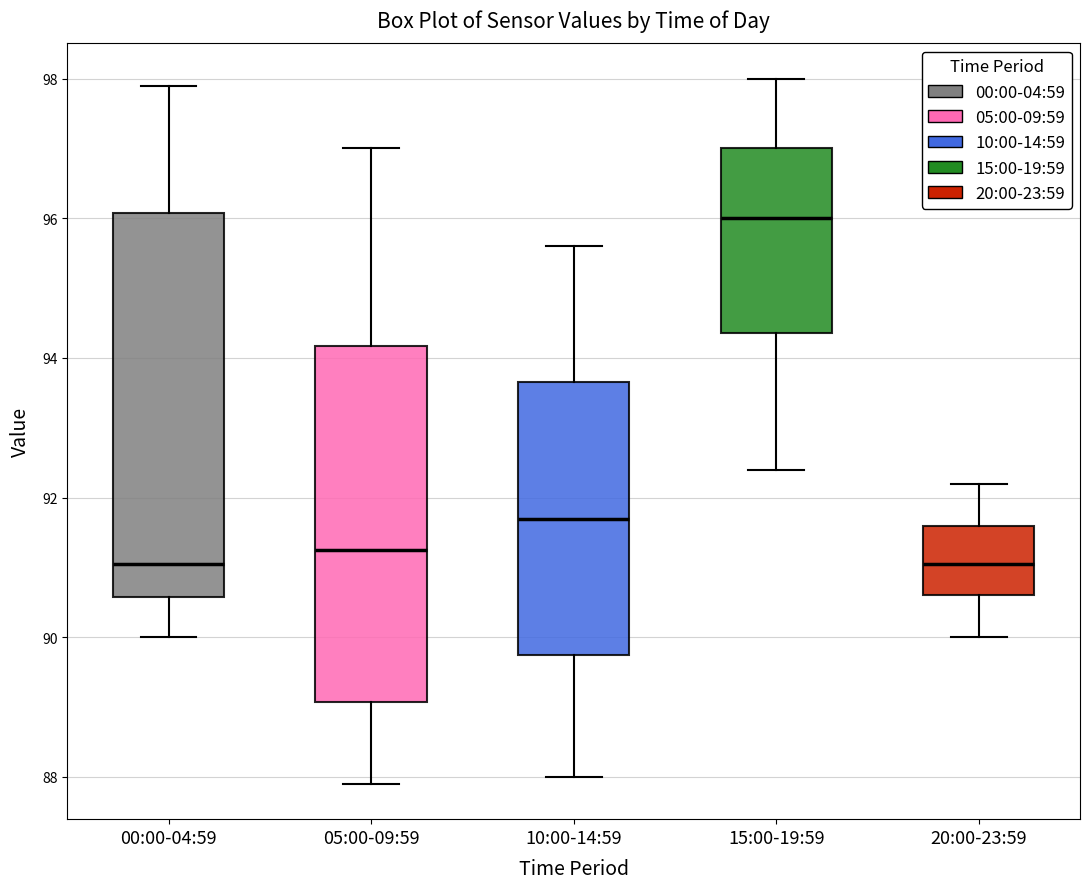

Which box is the tallest, from its lower edge to its upper edge?

00:00-04:59